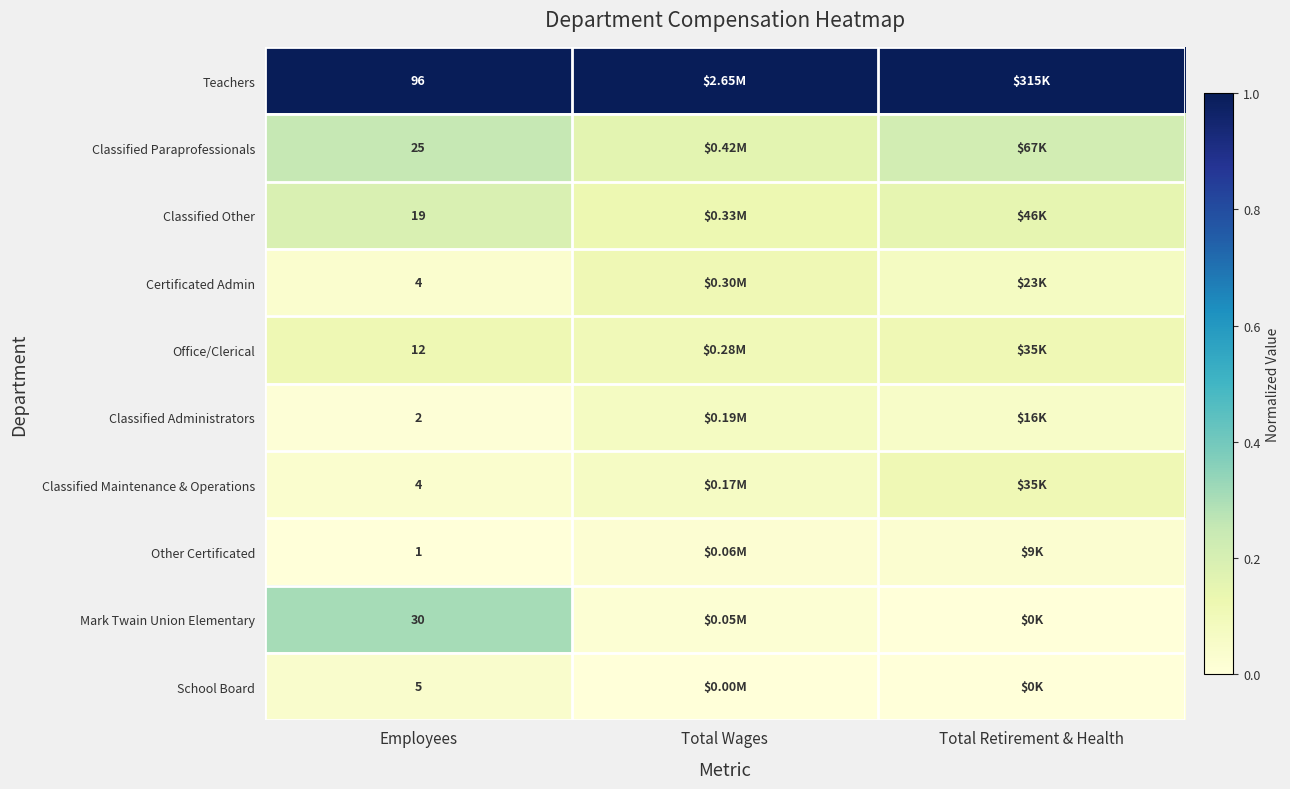

Count the number of categories in the chart.

3